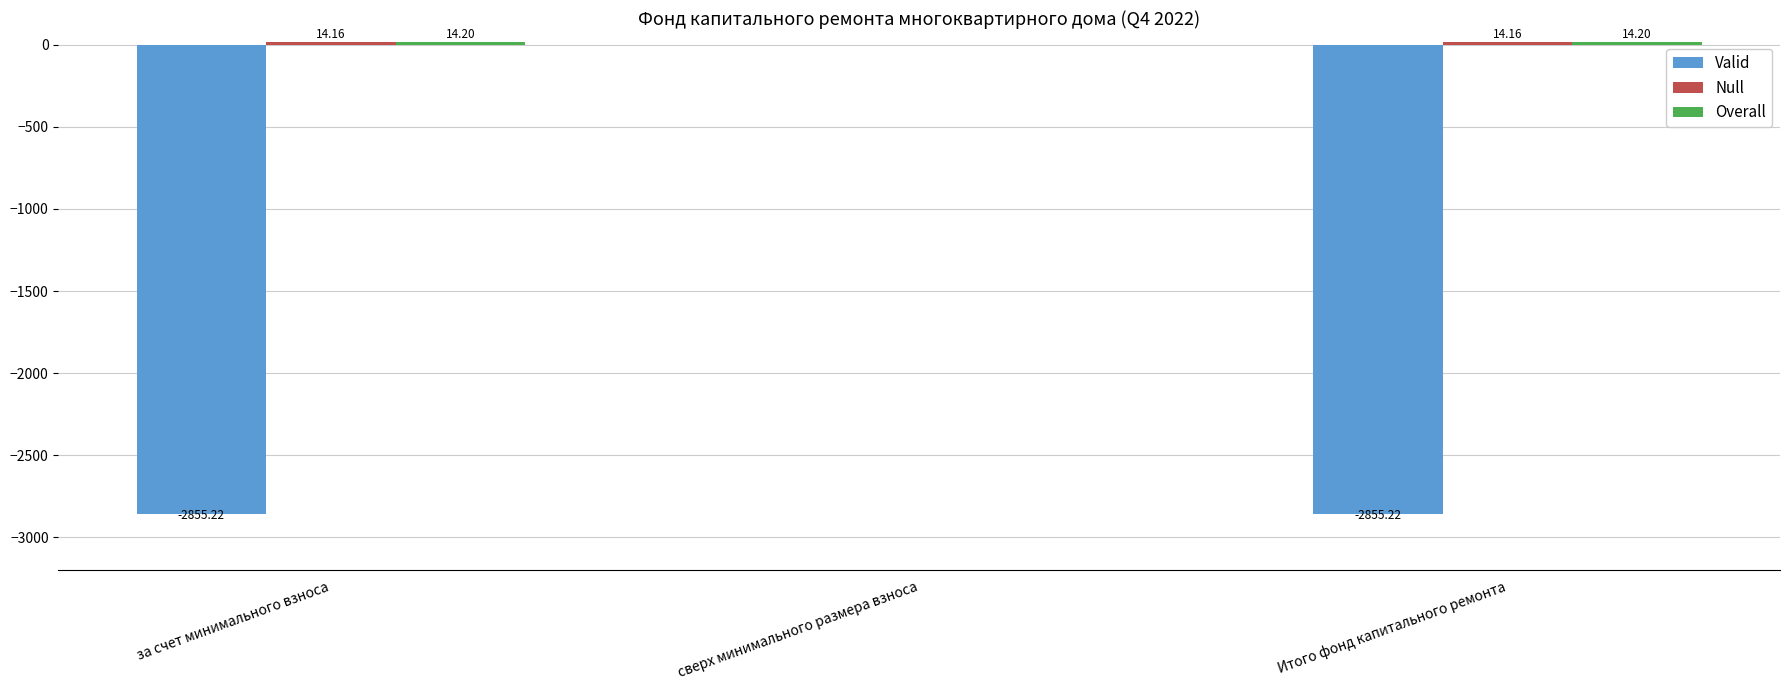

At which category is the sum across all series the highest?

сверх минимального размера взноса